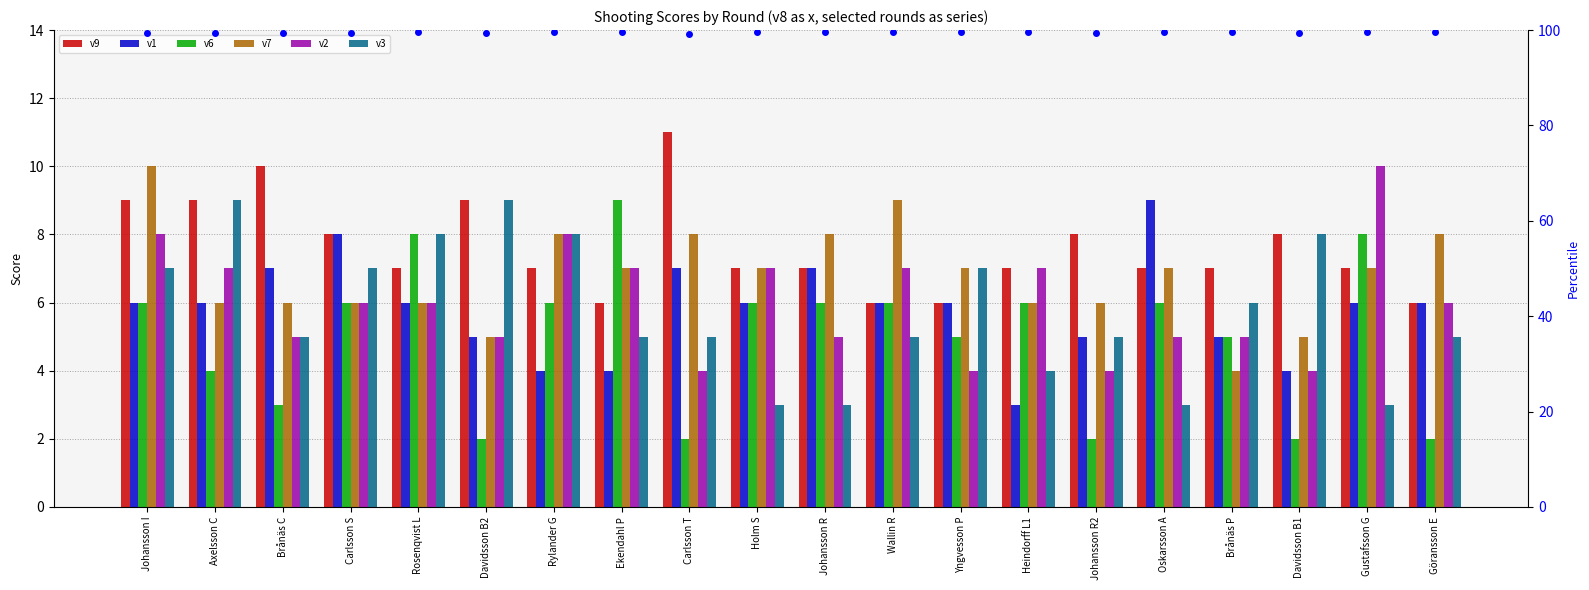

Is the value of v1 at 9 greater than the value of v7 at 6?

No